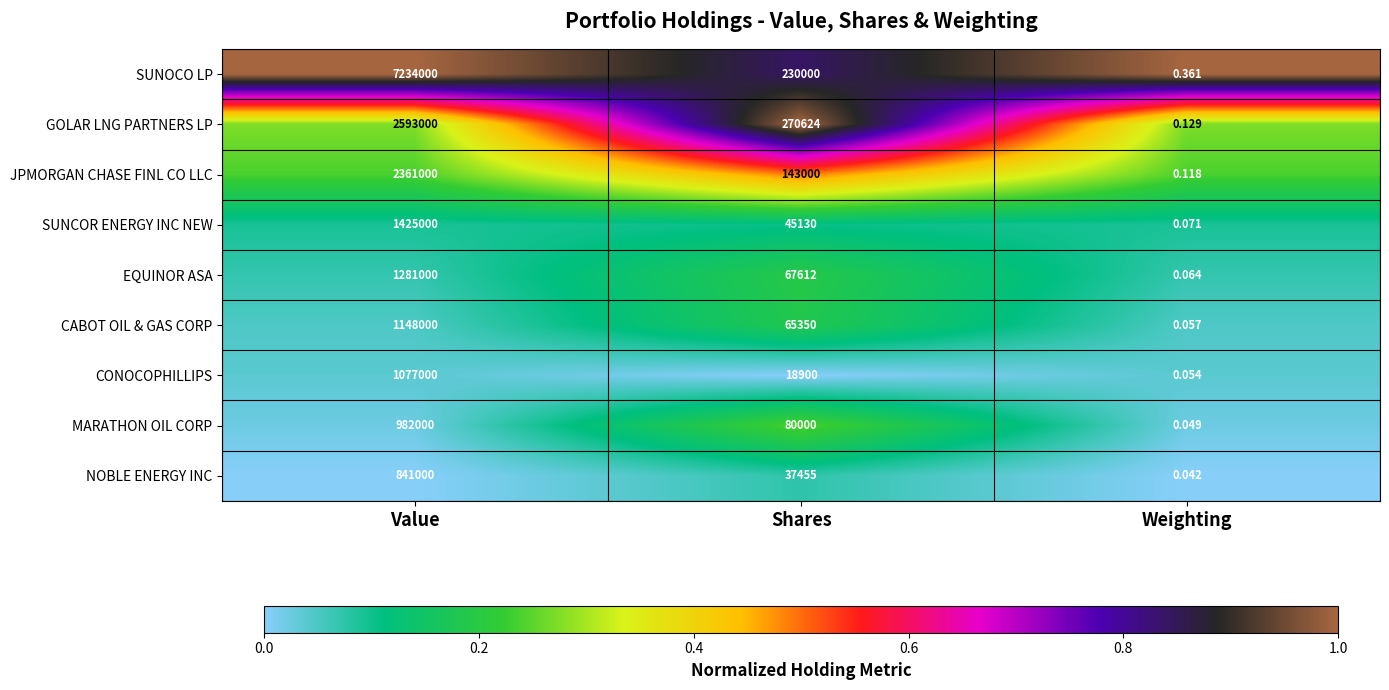

Which label corresponds to the largest value in the chart?

Value